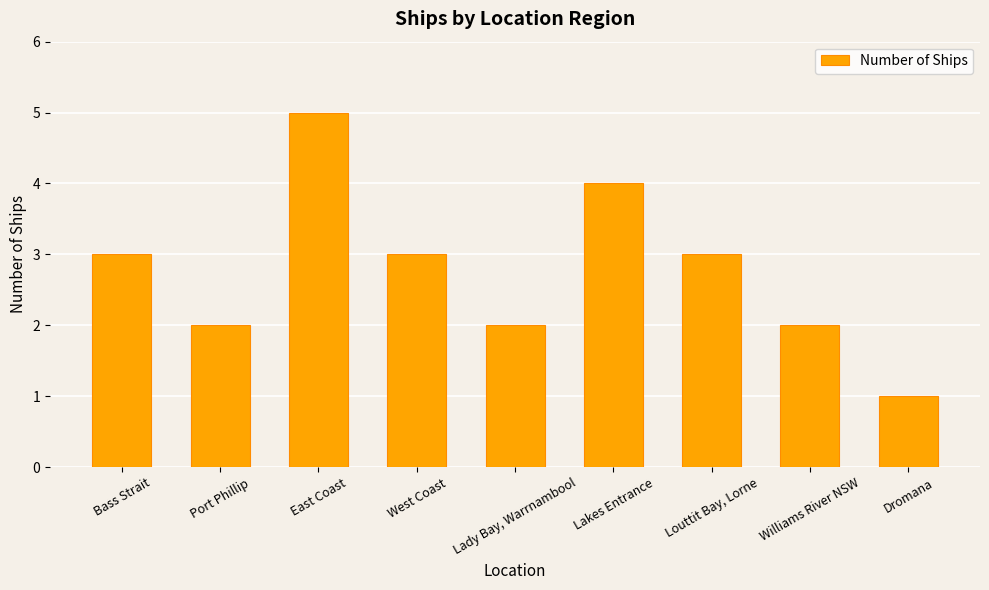

Which has a higher value, Dromana or Port Phillip?

Port Phillip